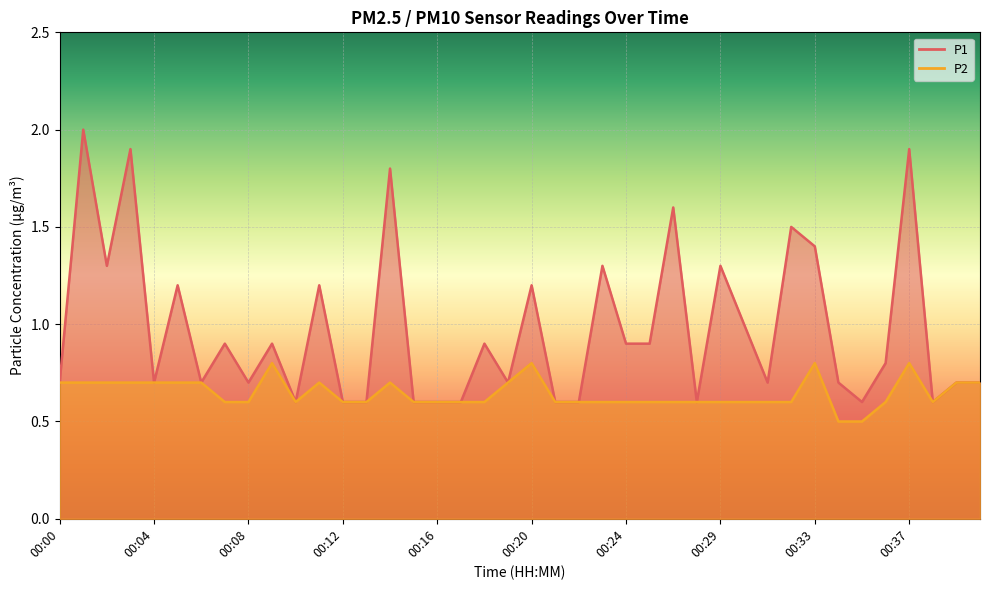

True or false: P2 has a value of 0.5 at 00:34.

True